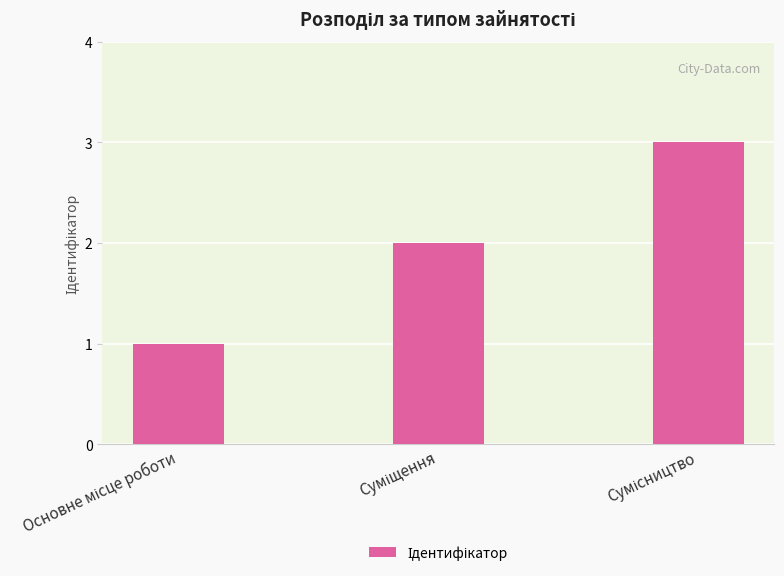

What is the sum of all values?

6